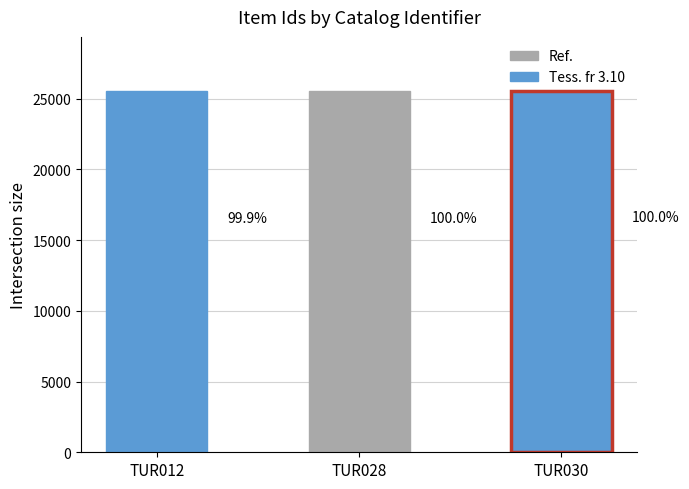

What is the change in value from TUR012 to TUR028?

+16